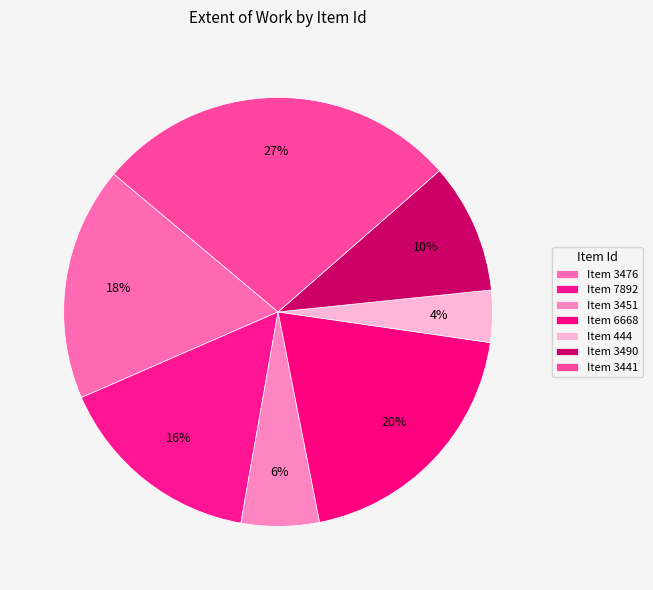

How many slices are in this pie chart?

7